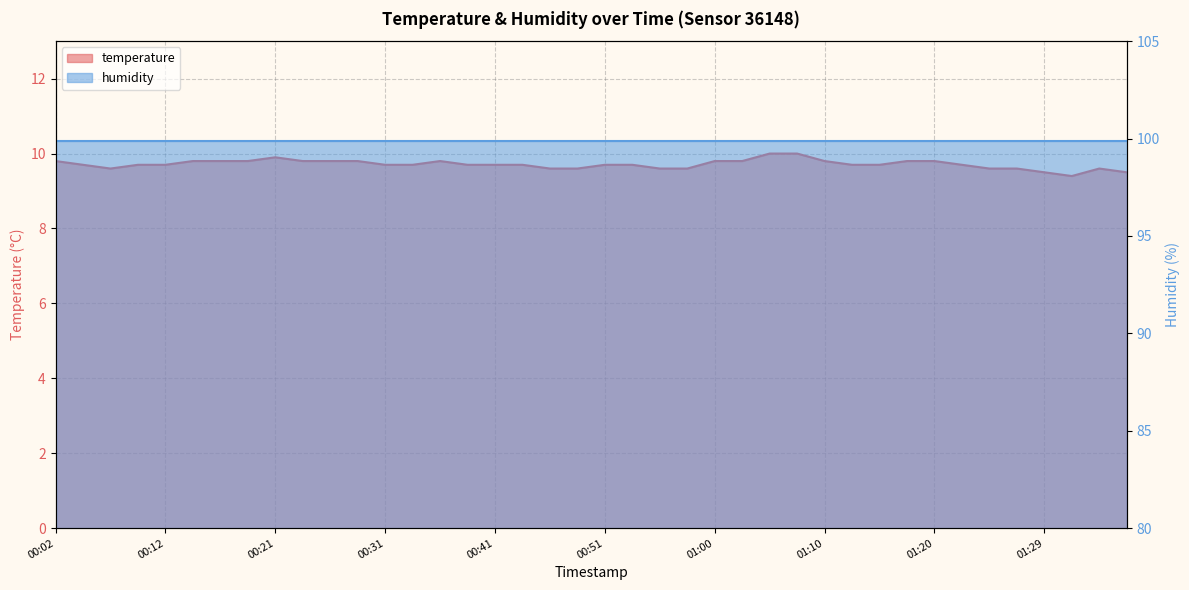

Reading right to left, list all the values displayed in this chart.

01:37=9.5	01:34=9.6	01:32=9.4	01:29=9.5	01:27=9.6	01:25=9.6	01:22=9.7	01:20=9.8	01:17=9.8	01:15=9.7	01:12=9.7	01:10=9.8	01:08=10.0	01:05=10.0	01:03=9.8	01:00=9.8	00:58=9.6	00:55=9.6	00:53=9.7	00:51=9.7	00:48=9.6	00:46=9.6	00:43=9.7	00:41=9.7	00:38=9.7	00:36=9.8	00:34=9.7	00:31=9.7	00:29=9.8	00:26=9.8	00:24=9.8	00:21=9.9	00:19=9.8	00:17=9.8	00:14=9.8	00:12=9.7	00:09=9.7	00:07=9.6	00:04=9.7	00:02=9.8